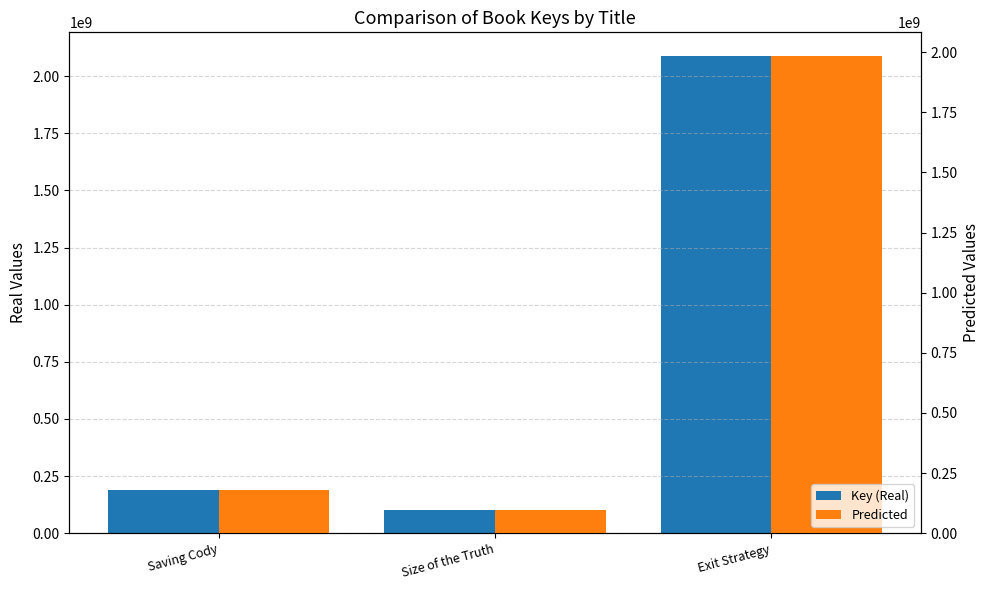

At which category is the sum across all series the highest?

Exit Strategy